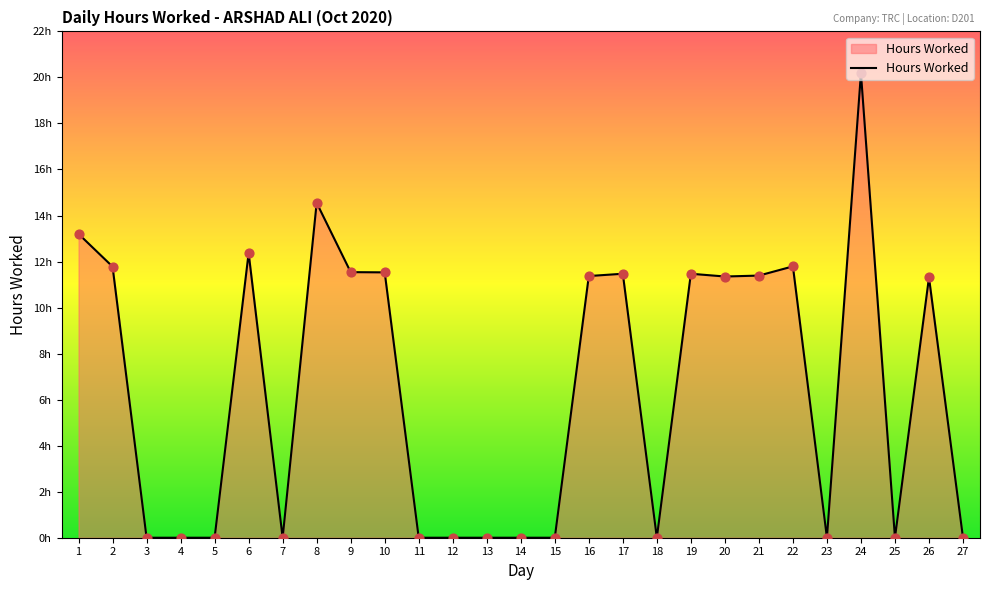

Approximately how many times larger is the value at 10 compared to 24?

0.6